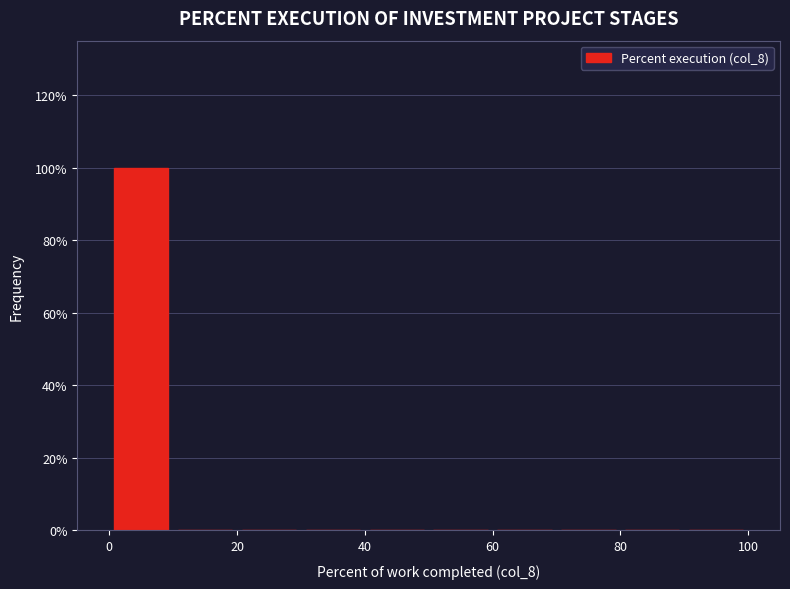

Reading left to right, transcribe this chart: for each bar, give the range it covers on the x-axis and its height. The values are not printed on the chart, so give them approximately, as read against the axis.

0 to 10: 100
10 to 20: 0
20 to 30: 0
30 to 40: 0
40 to 50: 0
50 to 60: 0
60 to 70: 0
70 to 80: 0
80 to 90: 0
90 to 100: 0